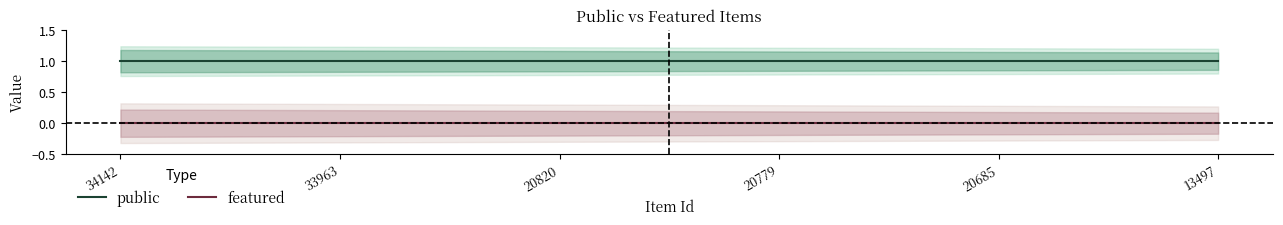

What value does the public series have at 20685?

1